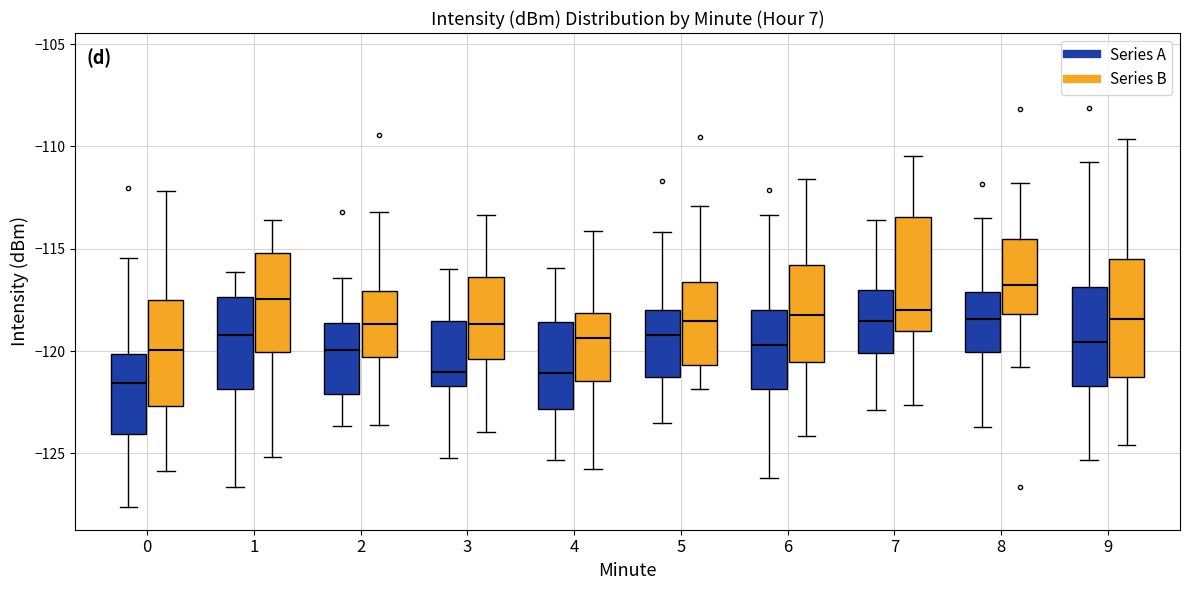

Which box's median line is the lowest?

0 (Series A)